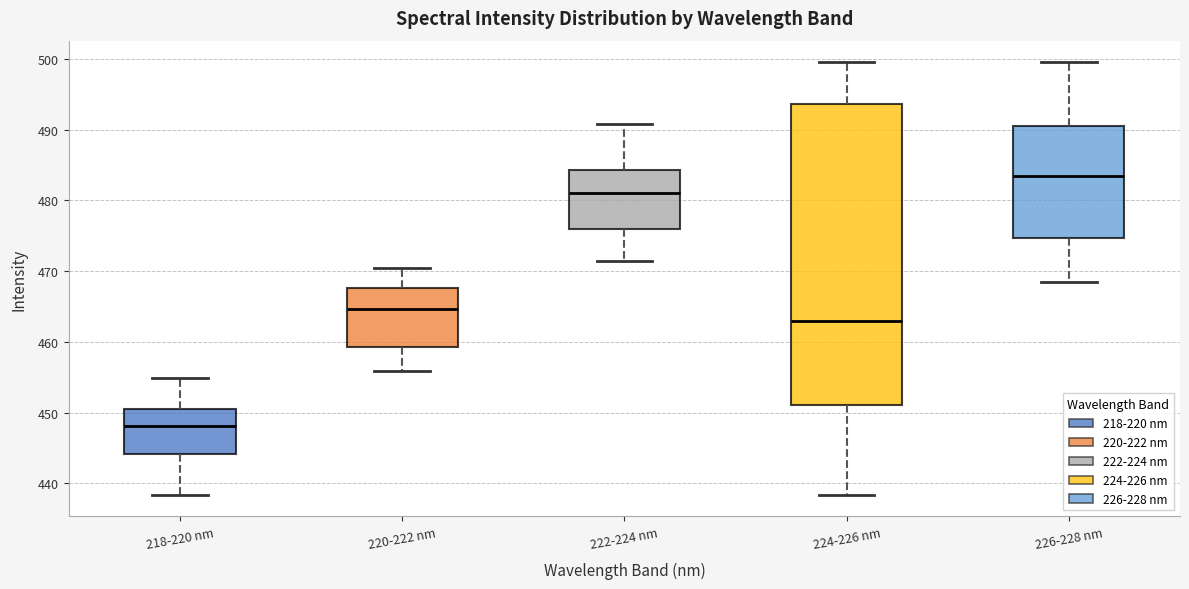

Reading left to right, read every box against the y-axis: the position of its median line, the range the box covers, and the ends of its whiskers. The values are not printed on the chart, so give them approximately, as read against the axis.

218-220 nm: median 448, box 444 to 450, whiskers 438 to 455
220-222 nm: median 465, box 459 to 468, whiskers 456 to 470
222-224 nm: median 481, box 476 to 484, whiskers 471 to 491
224-226 nm: median 463, box 451 to 494, whiskers 438 to 500
226-228 nm: median 483, box 475 to 490, whiskers 468 to 500